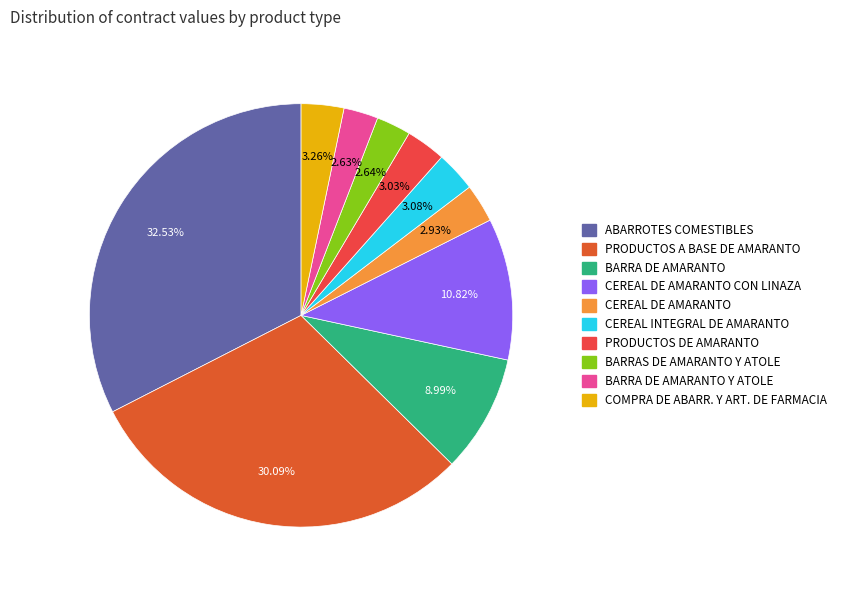

Between CEREAL INTEGRAL DE AMARANTO and ABARROTES COMESTIBLES, which is larger?

ABARROTES COMESTIBLES